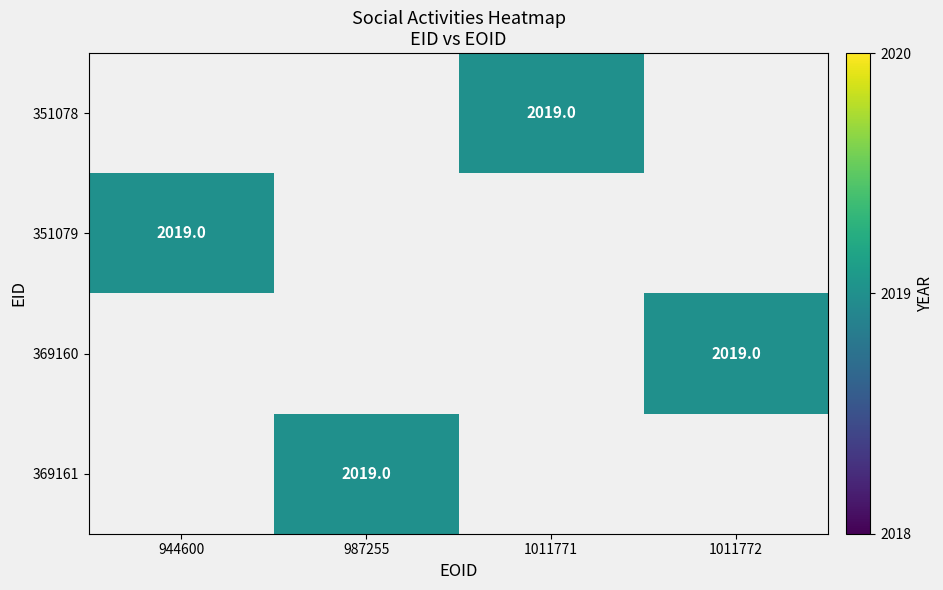

Which category has the lowest value across all series?

1011771